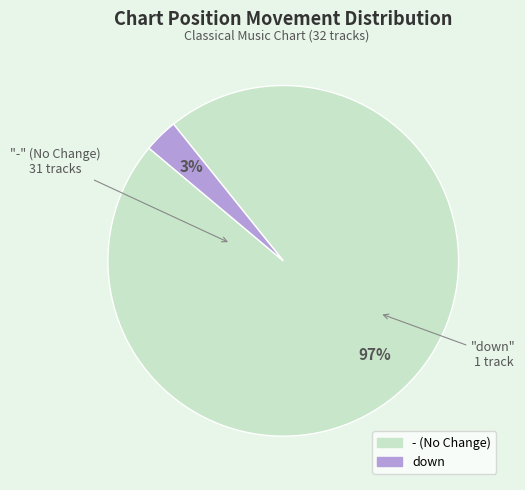

Which category has the biggest portion of the pie?

-